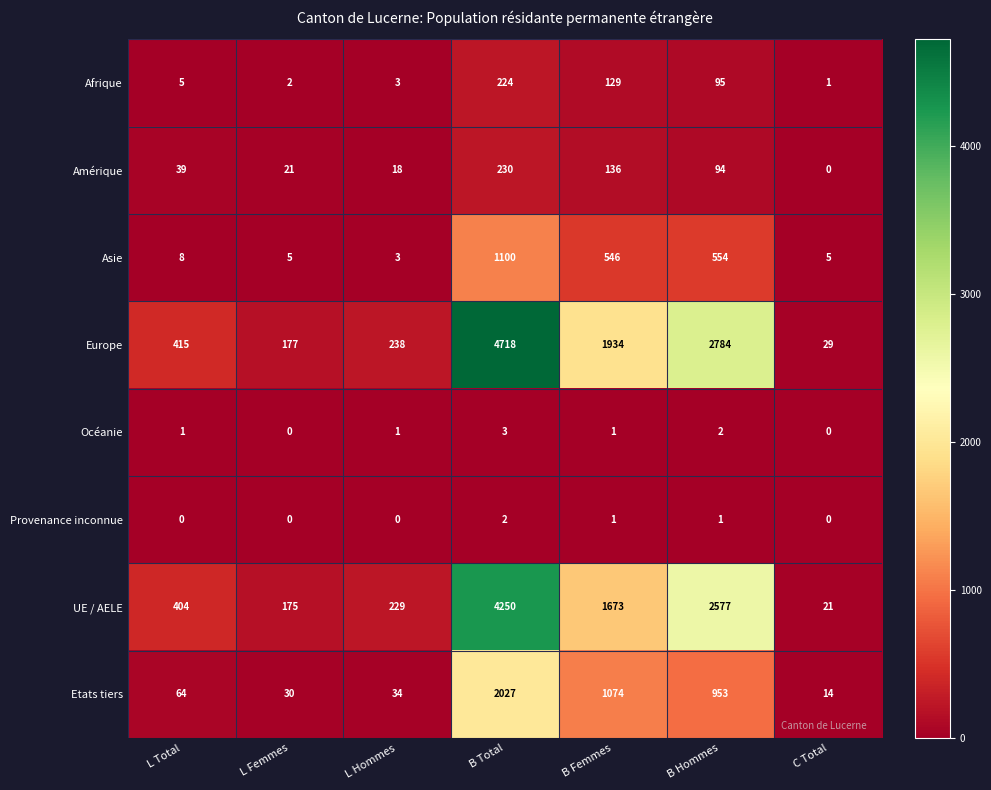

At L Total, list the series in order from largest to smallest.

Europe, UE / AELE, Etats tiers, Amérique, Asie, Afrique, Océanie, Provenance inconnue